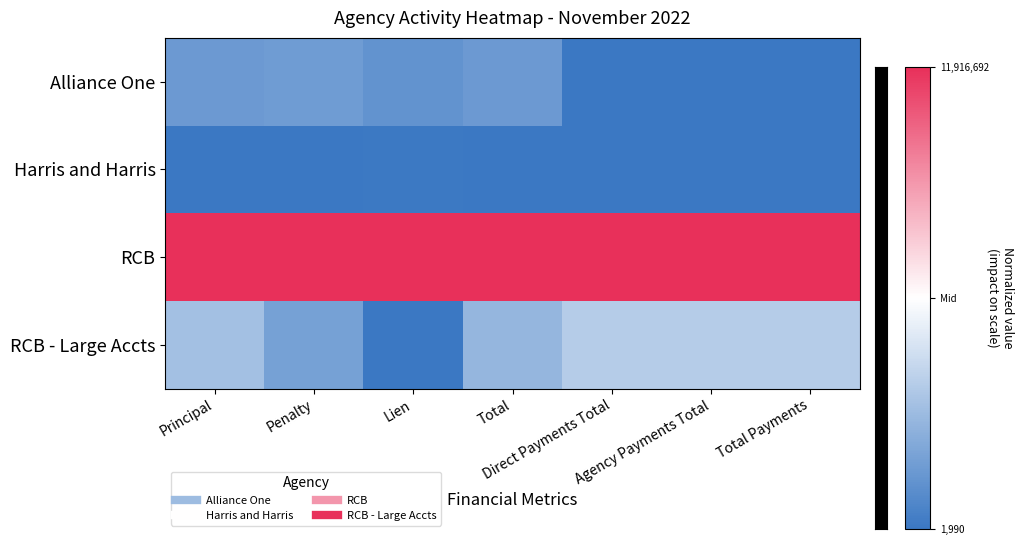

At which category is the sum across all series the highest?

Principal